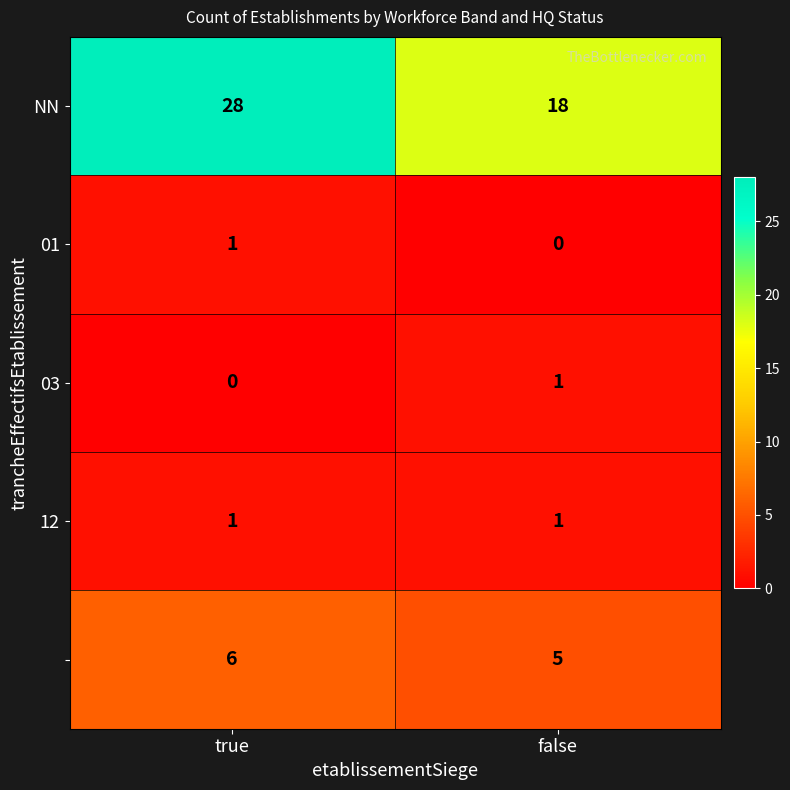

At which category does the chart reach its peak across all series?

true